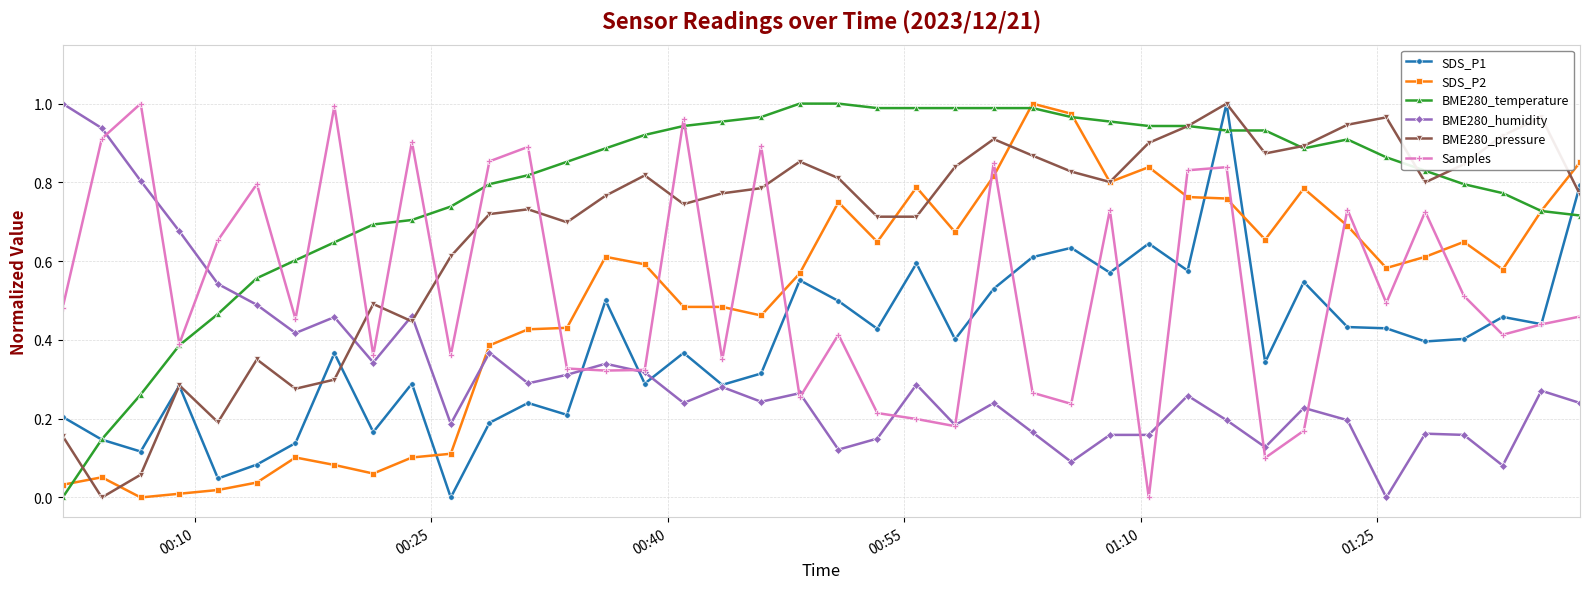

True or false: BME280_temperature has more than 0 points higher than both neighbors.

True